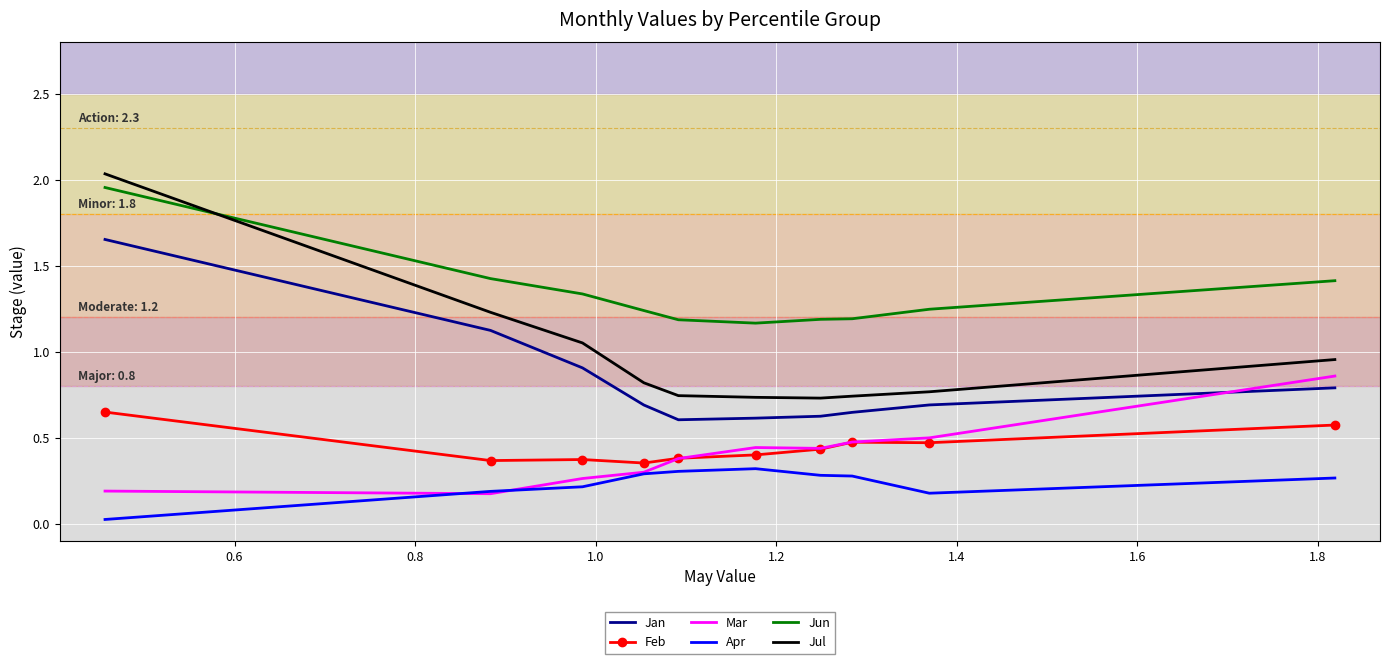

Which series has the largest range (max minus min)?

Jul